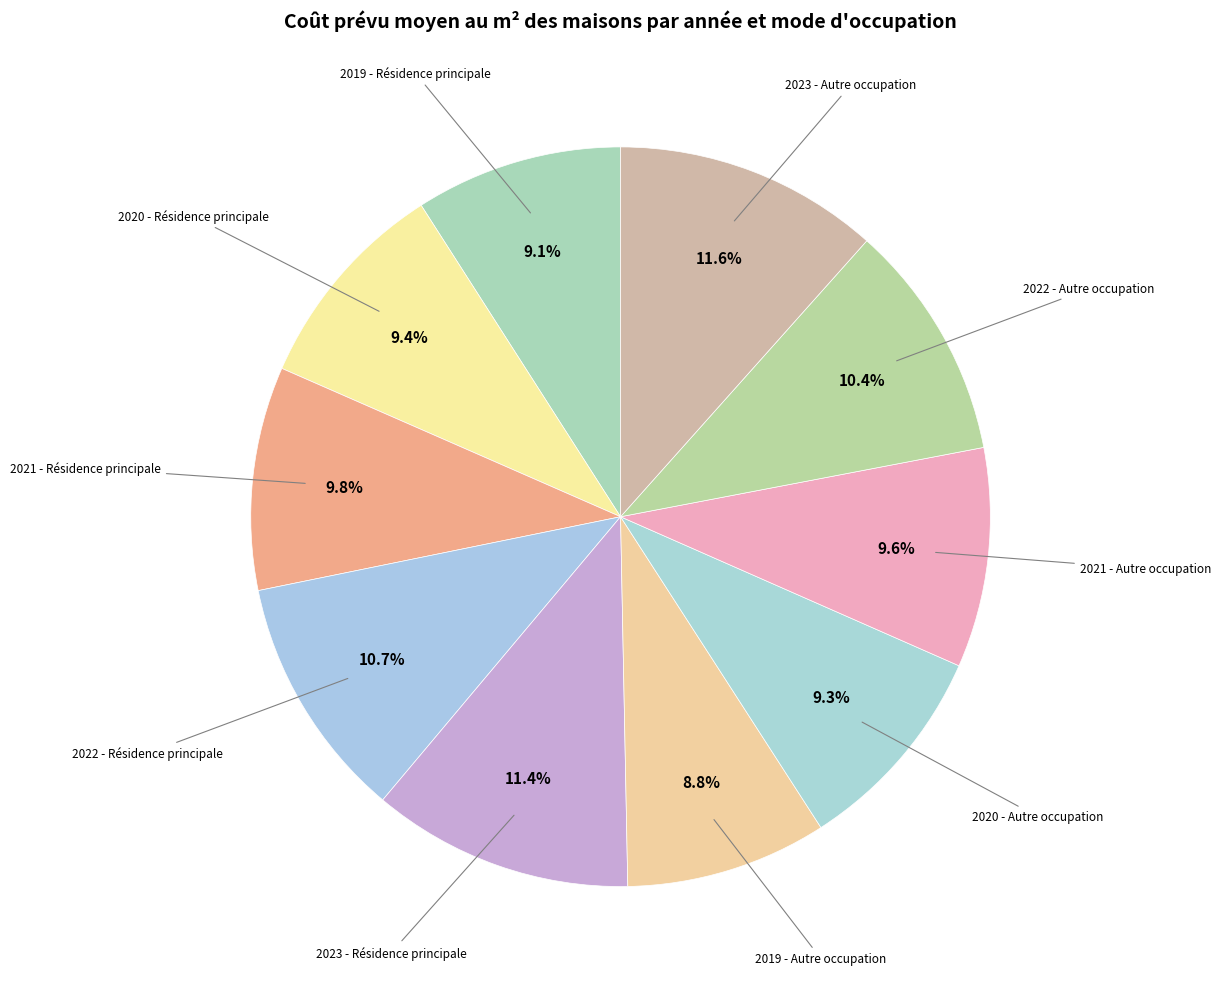

How many slices are in this pie chart?

10